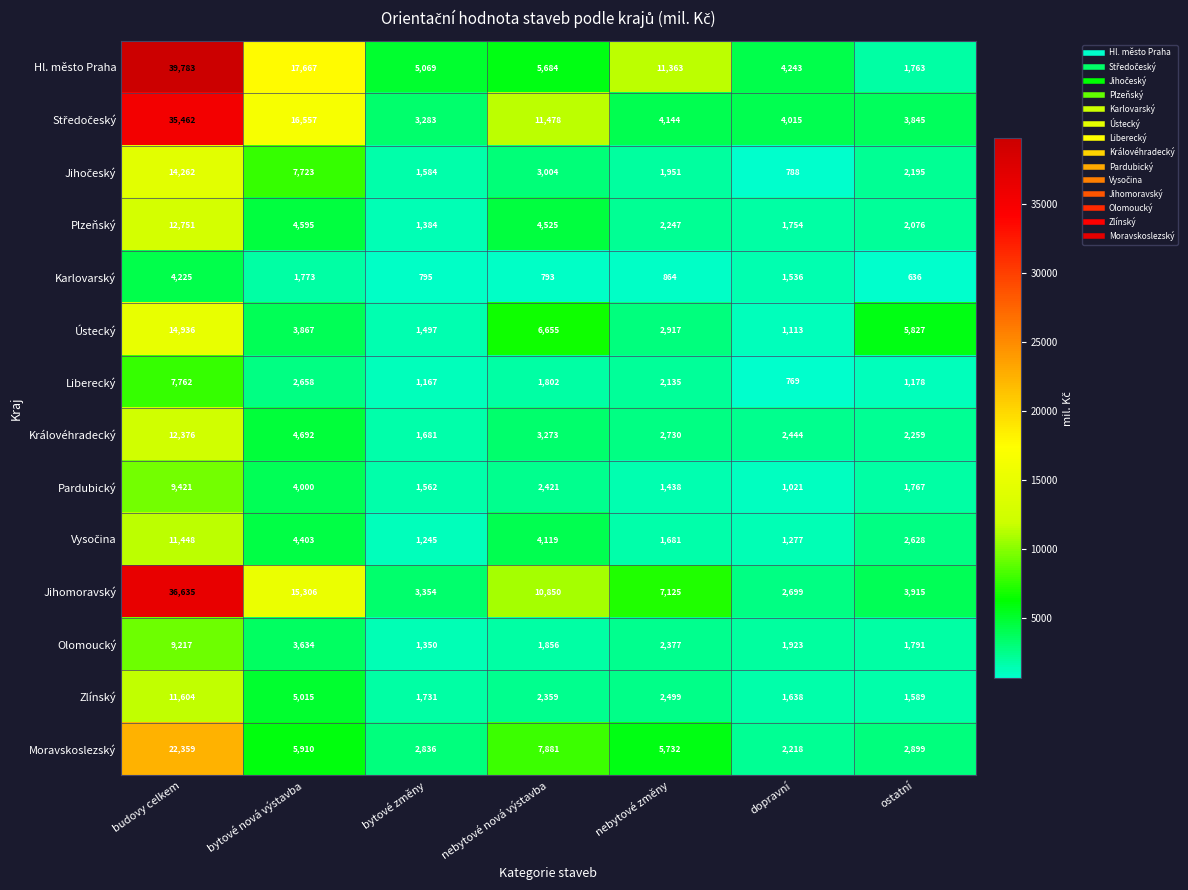

At how many categories does at least one series exceed 5007?

6